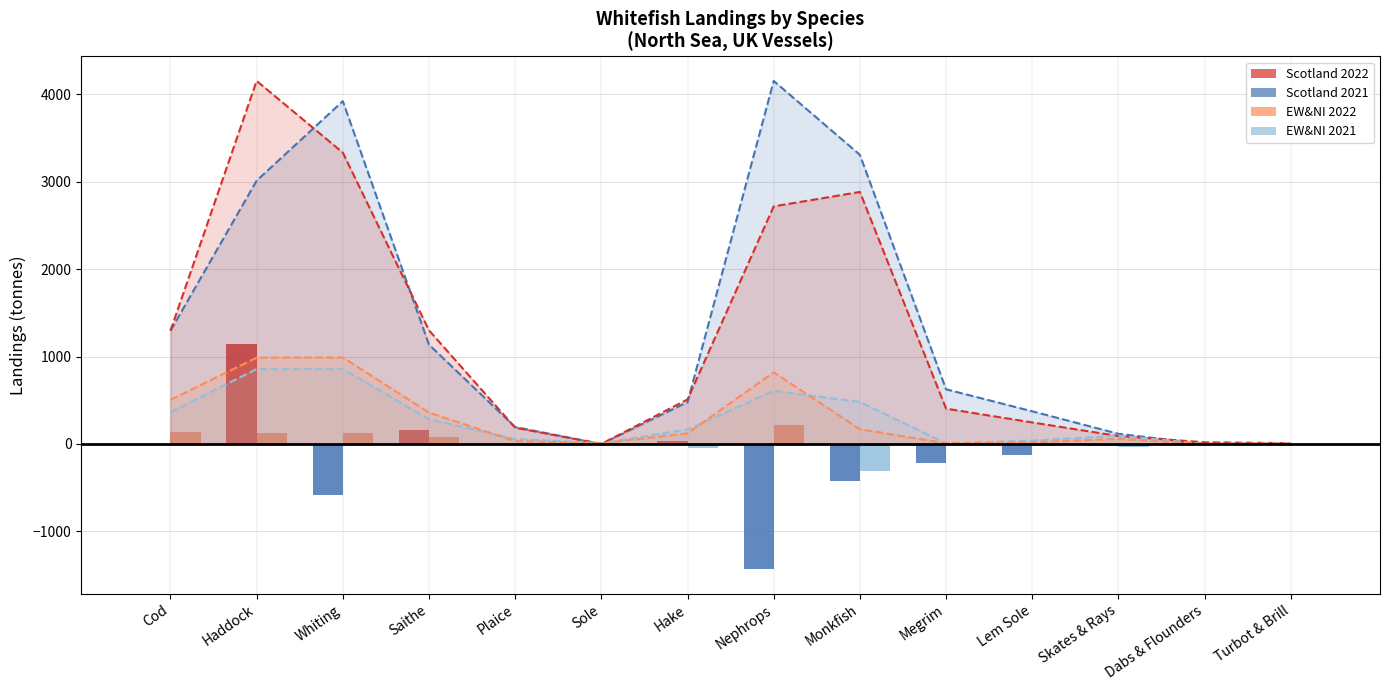

Which category has the highest value in the Scotland 2021 series?

Nephrops